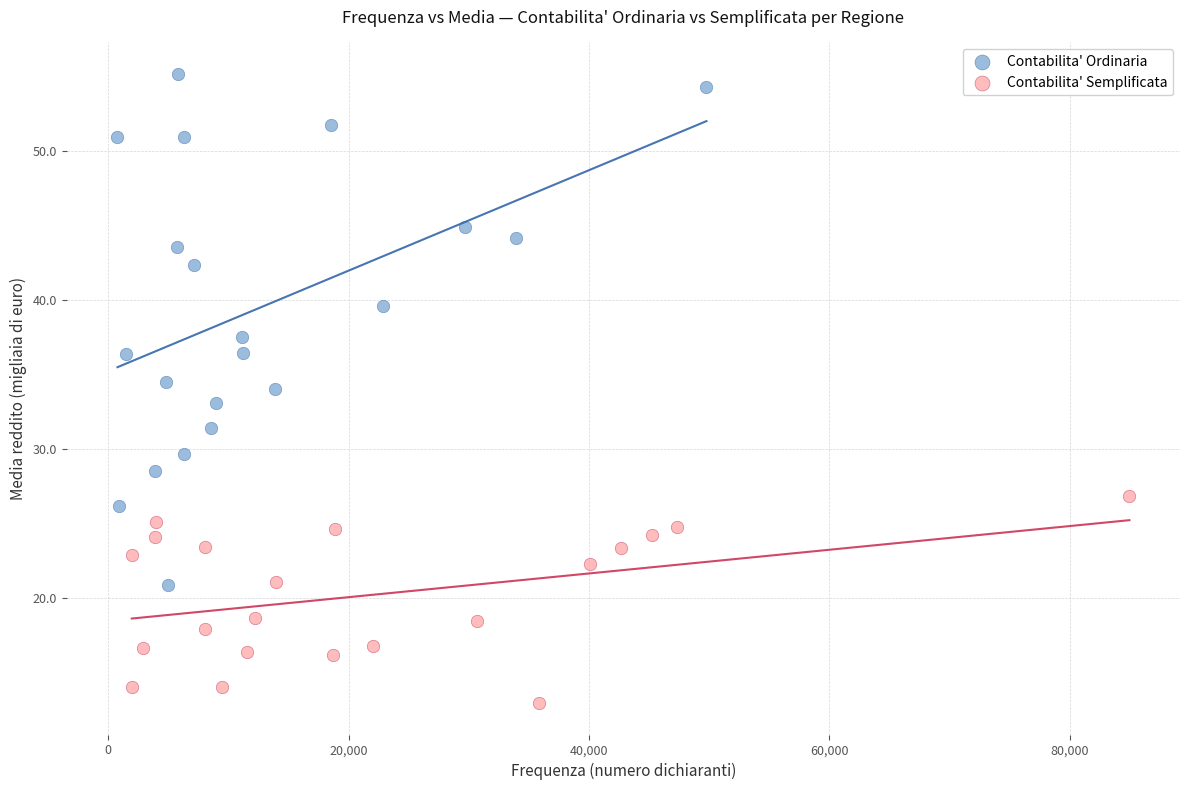

What are all the series names shown in the legend?

Contabilita' Ordinaria, Contabilita' Semplificata